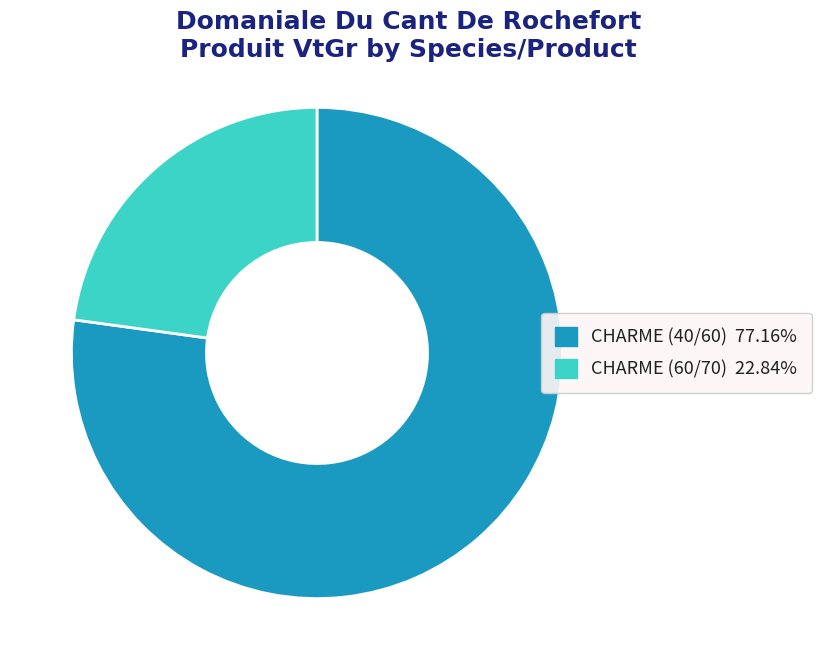

Which has a higher value, CHARME (40/60) or CHARME (60/70)?

CHARME (40/60)